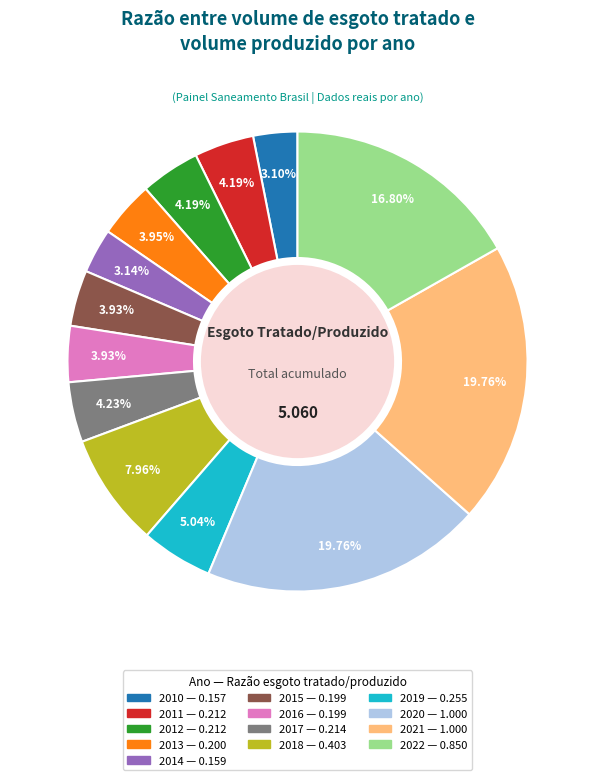

To the nearest percent, what is the average slice percentage?

8%